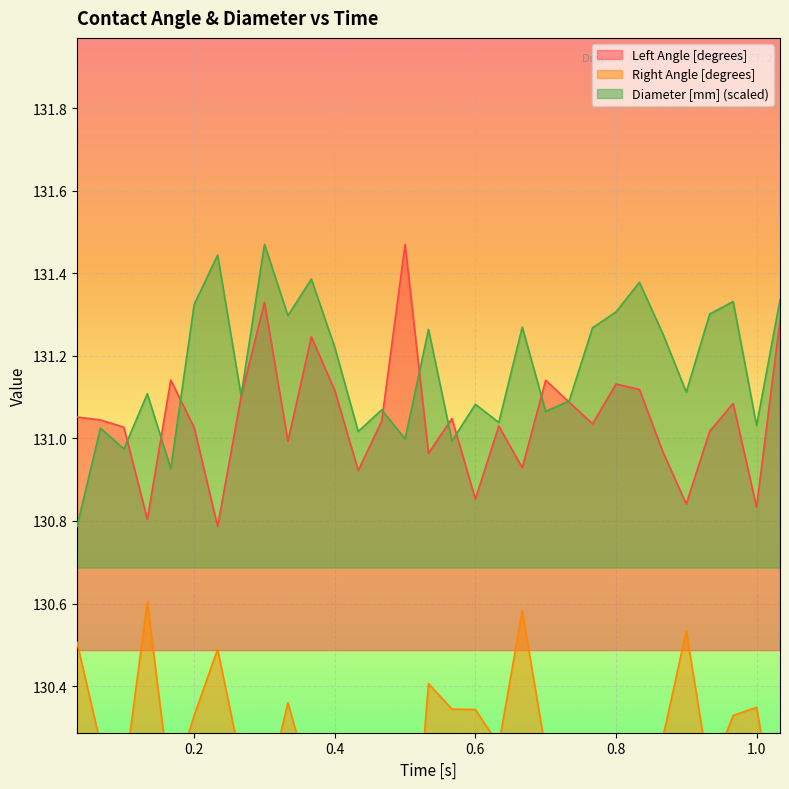

Is it true that Diameter [mm] (scaled) equals 84.0 at 1.0?

False